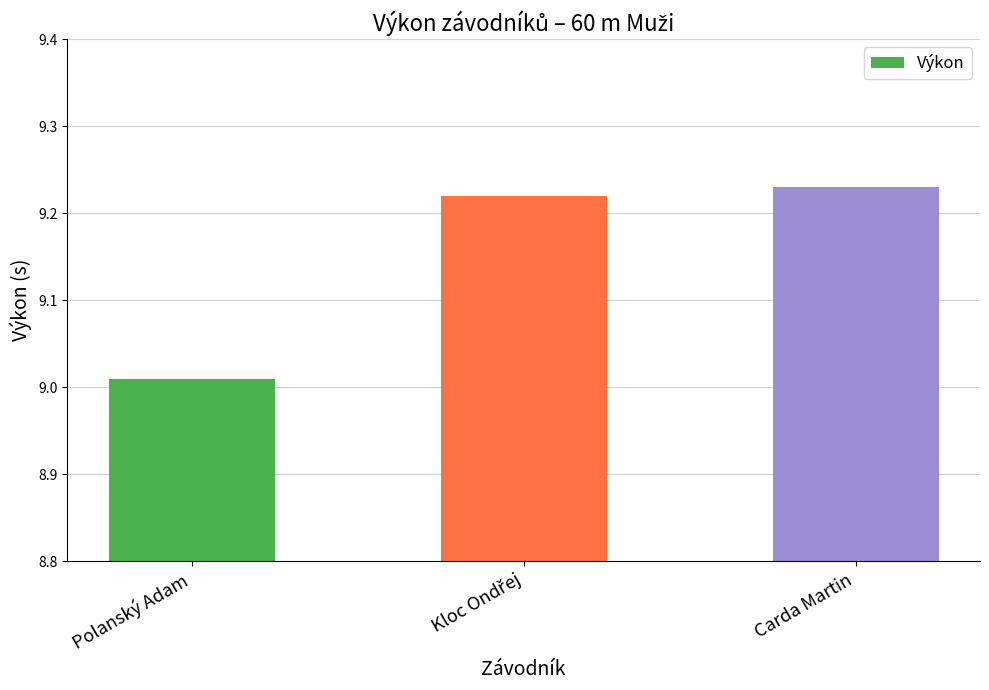

What is the sum of all values?

27.5